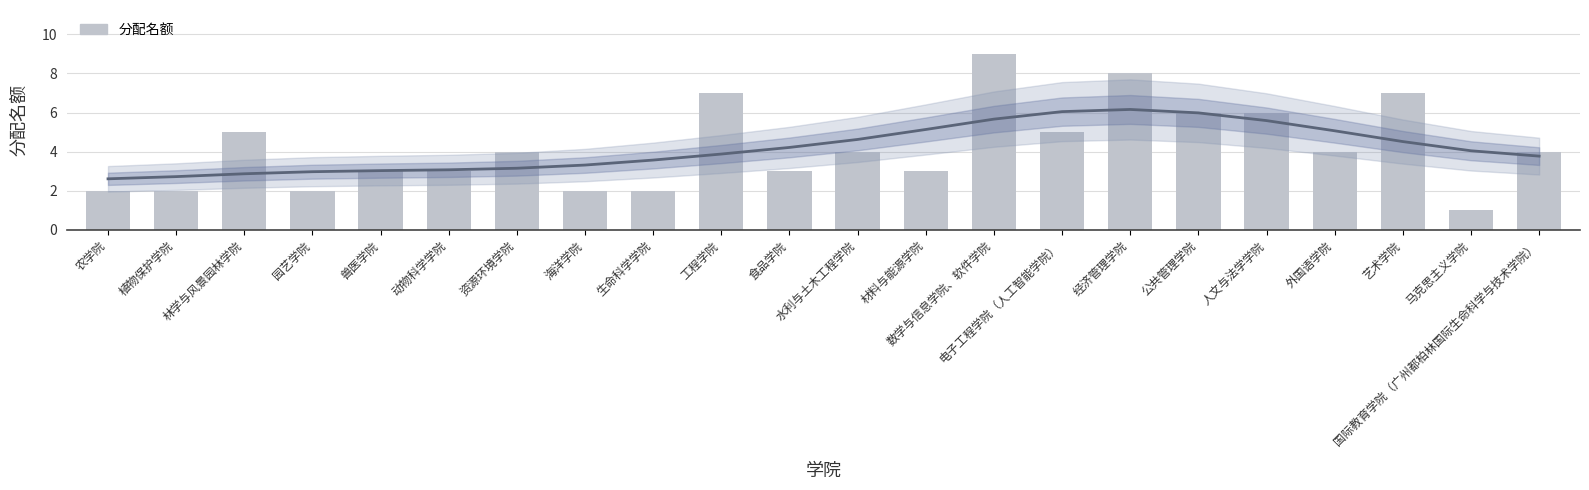

Does the chart contain stacked bars?

No